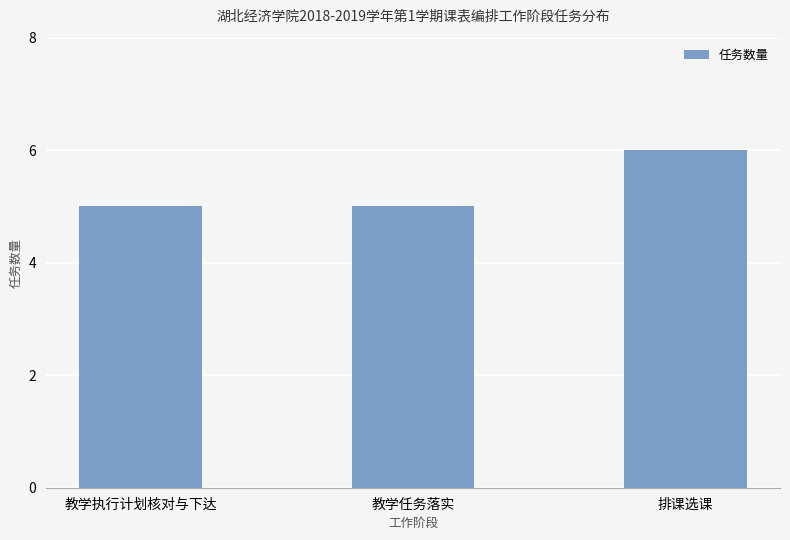

What is the smallest value displayed?

5